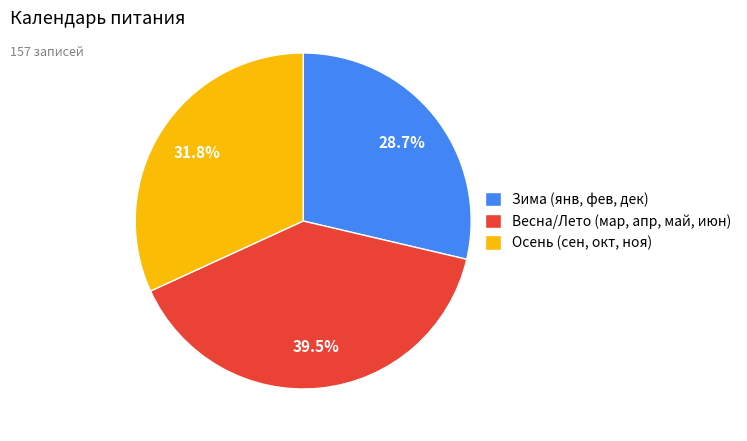

What is the total percentage of Осень (сен, окт, ноя) and Весна/Лето (мар, апр, май, июн)?

71.3%